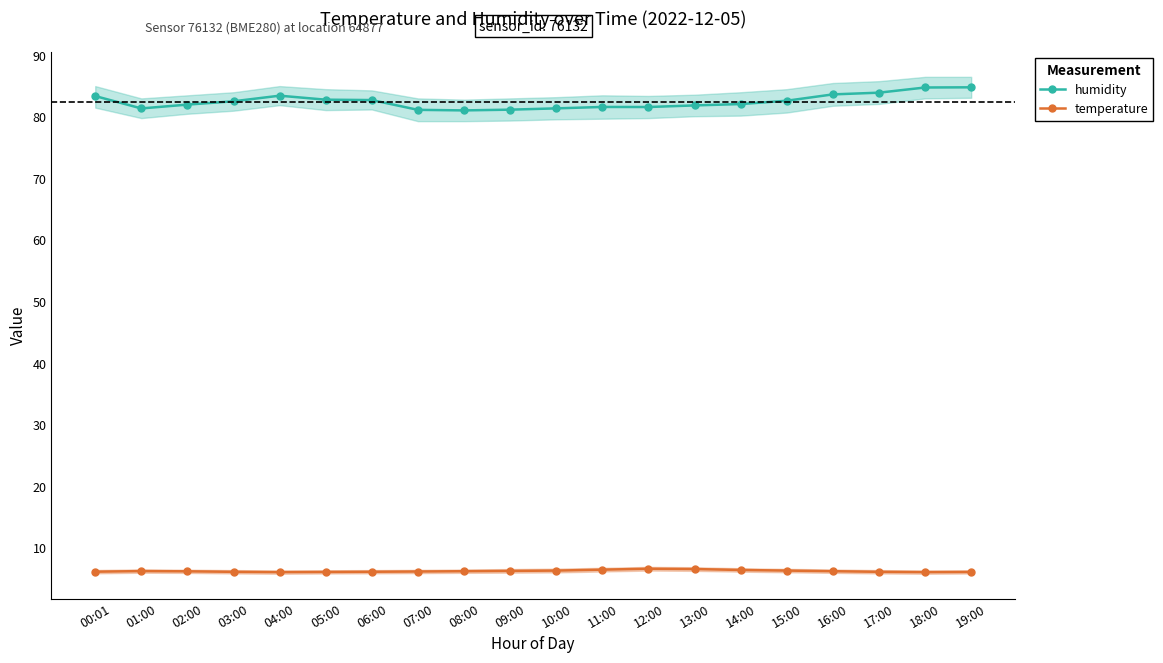

Reading right to left, transcribe all the data shown in this chart.

humidity: 19:00=84.8	18:00=84.8	17:00=83.9	16:00=83.7	15:00=82.6	14:00=82.1	13:00=81.9	12:00=81.6	11:00=81.6	10:00=81.4	09:00=81.2	08:00=81.0	07:00=81.1	06:00=82.7	05:00=82.8	04:00=83.4	03:00=82.5	02:00=82.0	01:00=81.4	00:01=83.4
temperature: 19:00=6.1	18:00=6.0	17:00=6.1	16:00=6.2	15:00=6.3	14:00=6.4	13:00=6.5	12:00=6.6	11:00=6.5	10:00=6.3	09:00=6.2	08:00=6.2	07:00=6.2	06:00=6.1	05:00=6.1	04:00=6.0	03:00=6.1	02:00=6.2	01:00=6.2	00:01=6.1